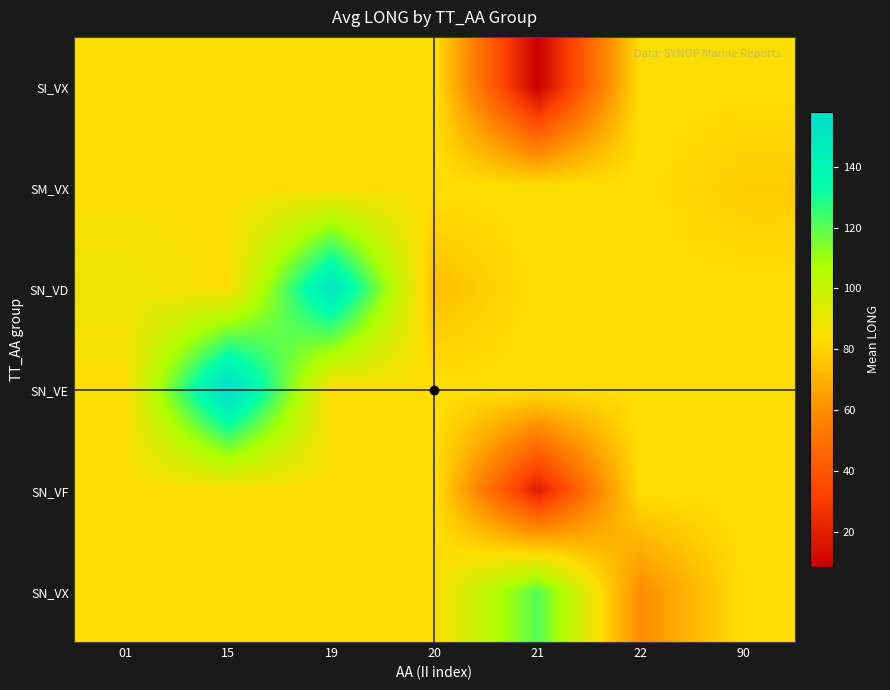

What is the greatest value displayed?

158.1